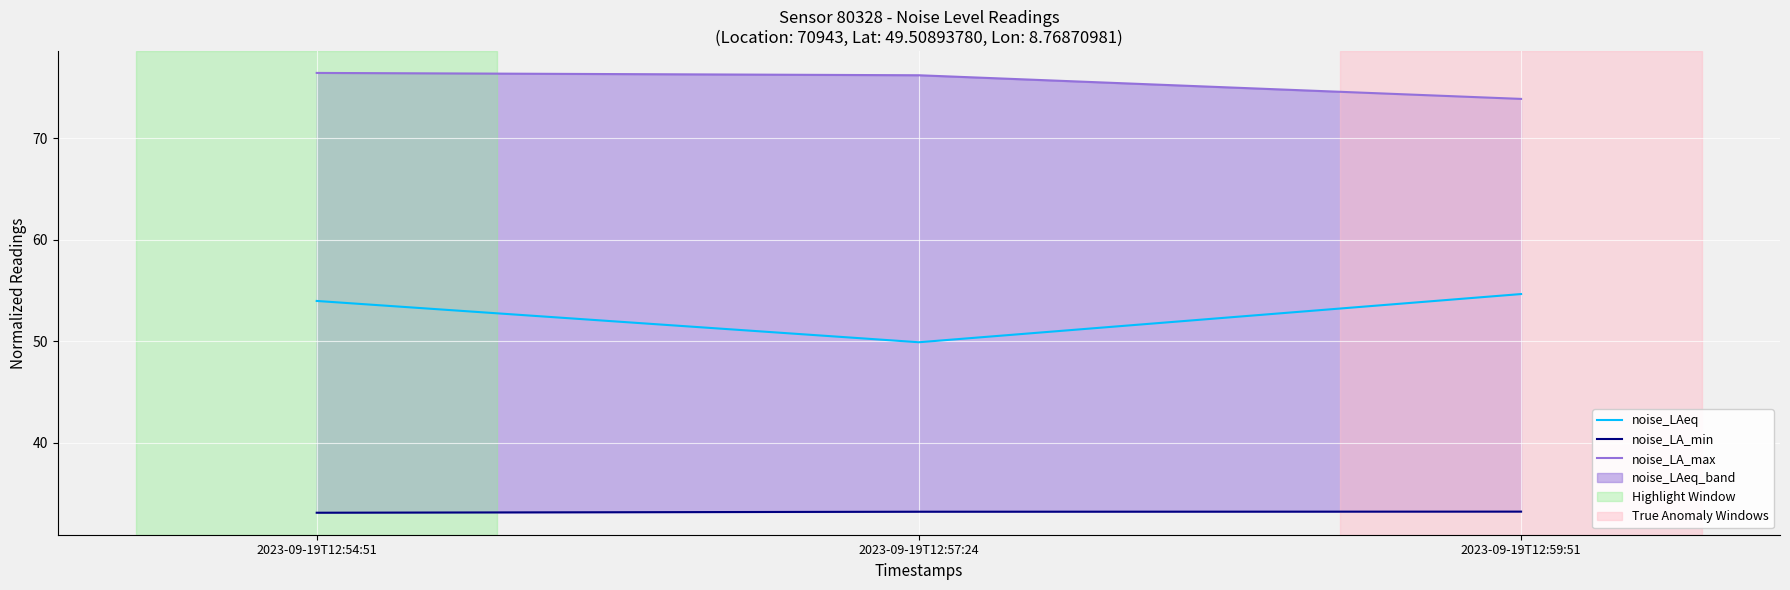

What is the value of the noise_LA_max point at the 2nd from the left?

76.2